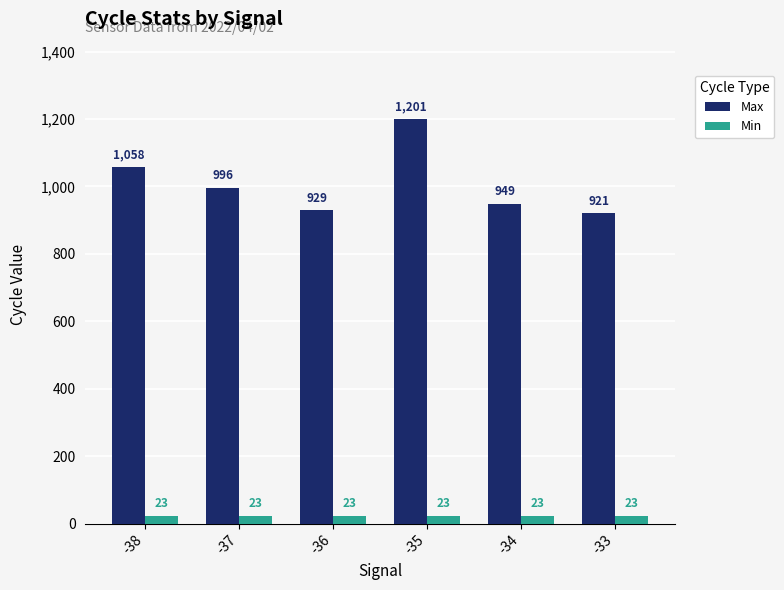

At which label is Max closest to 1061?

-38